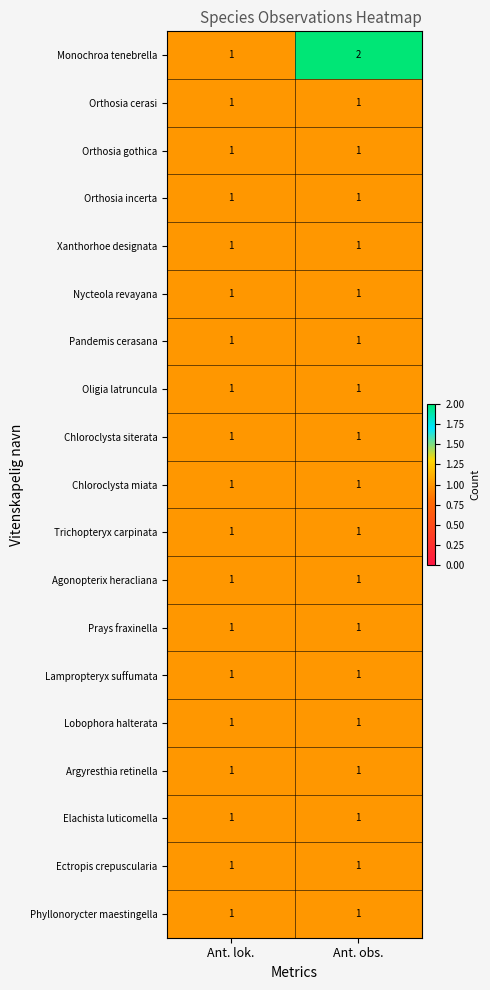

The value of Trichopteryx carpinata at Ant. lok. is 1. True or false?

True